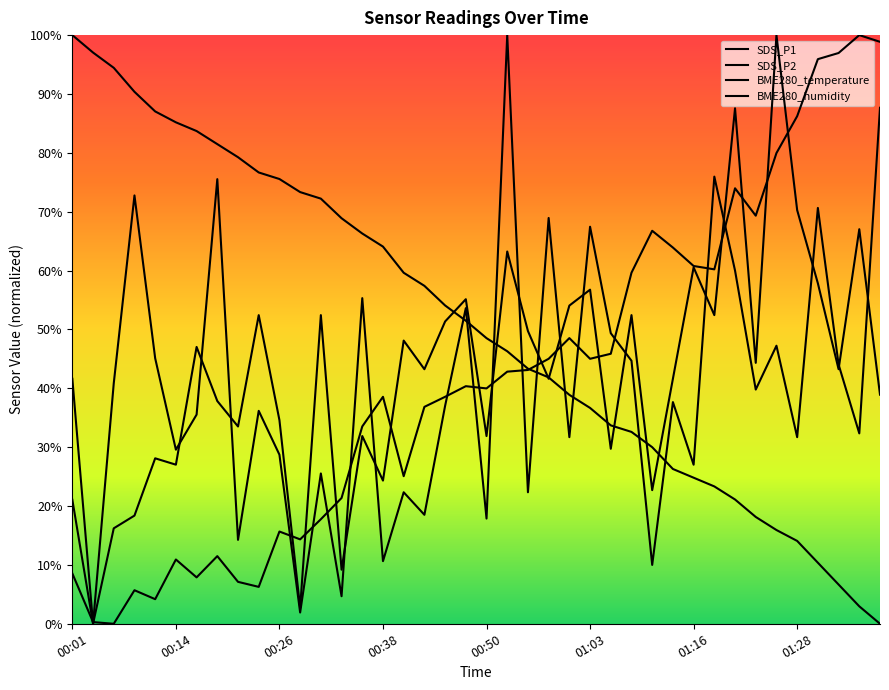

Where does the SDS_P2 series first go above 43?

01:16